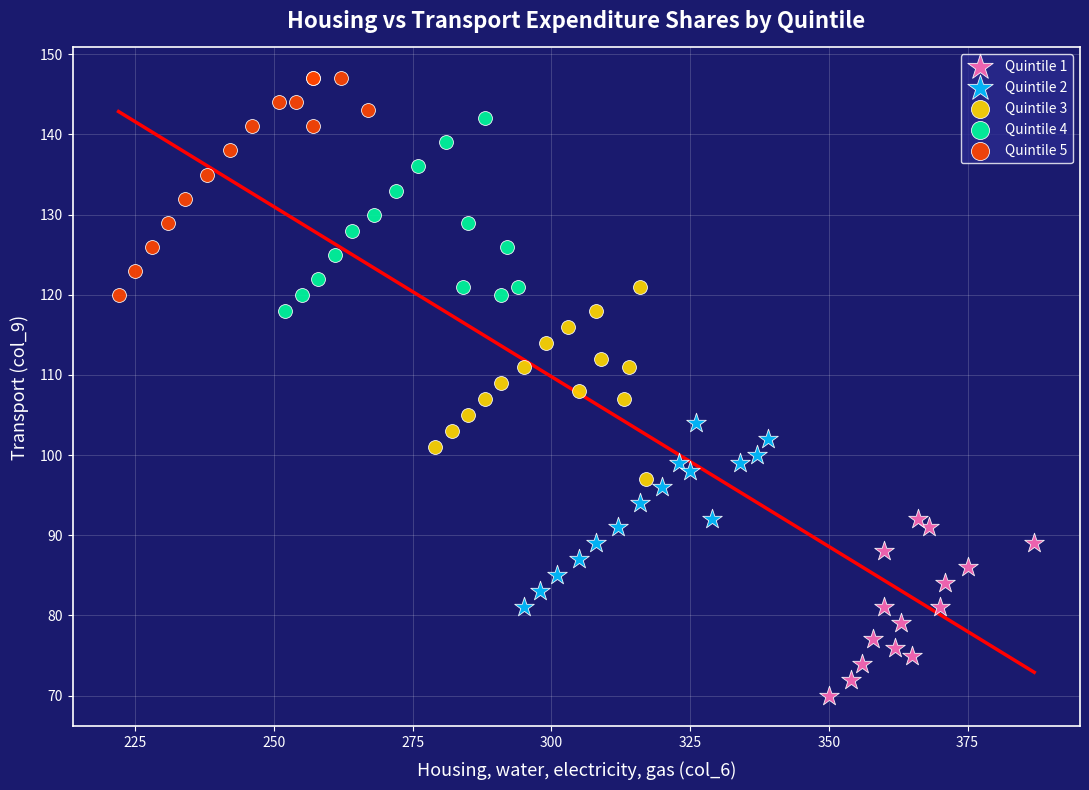

Which series reaches the maximum Y coordinate?

Quintile 5